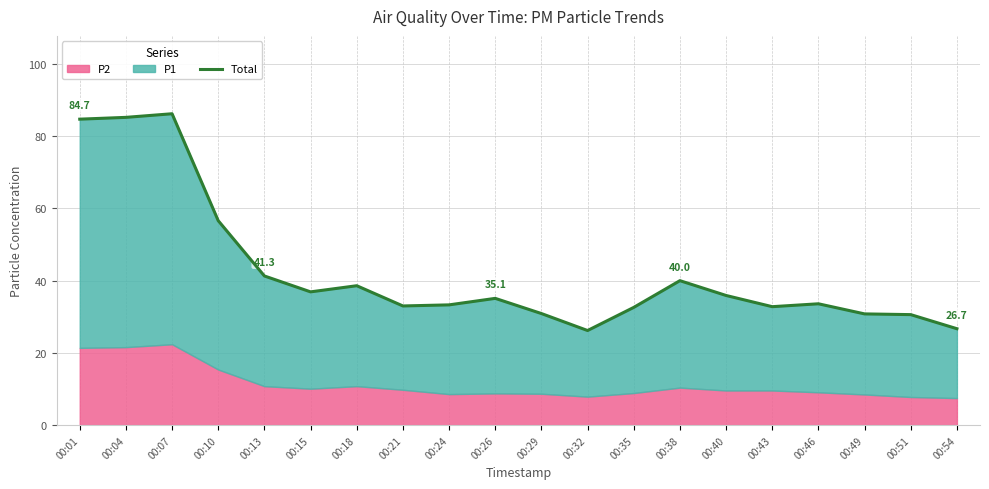

At which category does the data reach its first local valley?

00:15